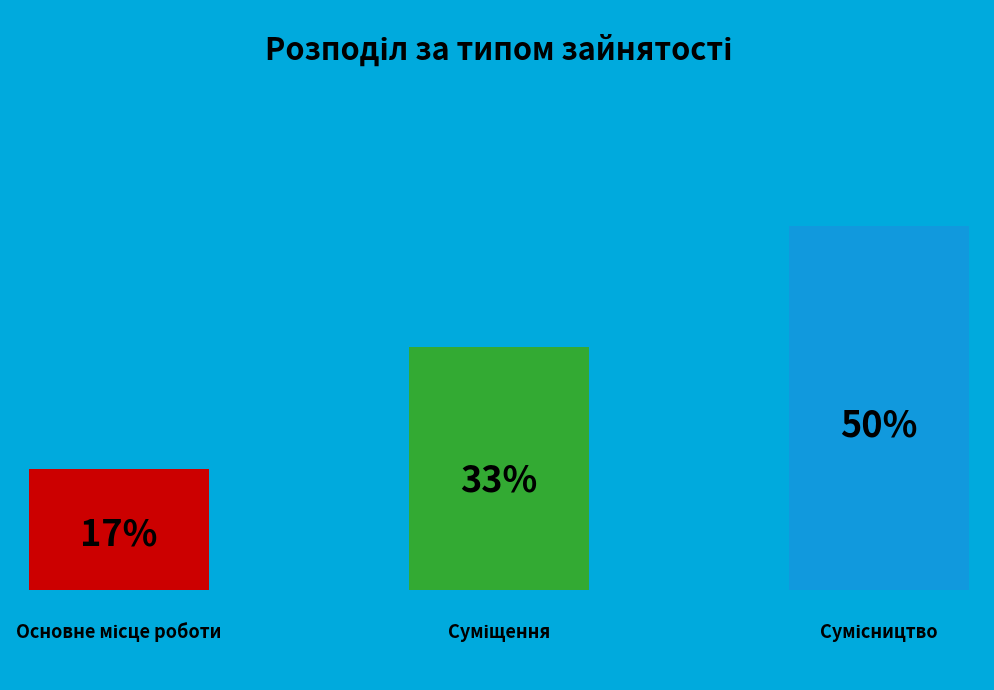

Does Основне місце роботи represent more than half of the total?

No